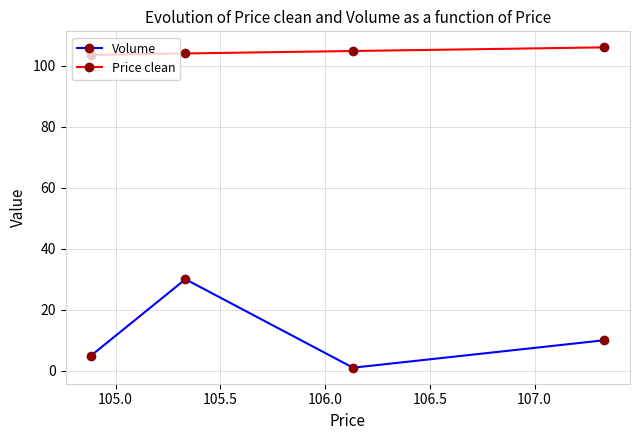

List the series in order of their peak value, lowest first.

Volume, Price clean